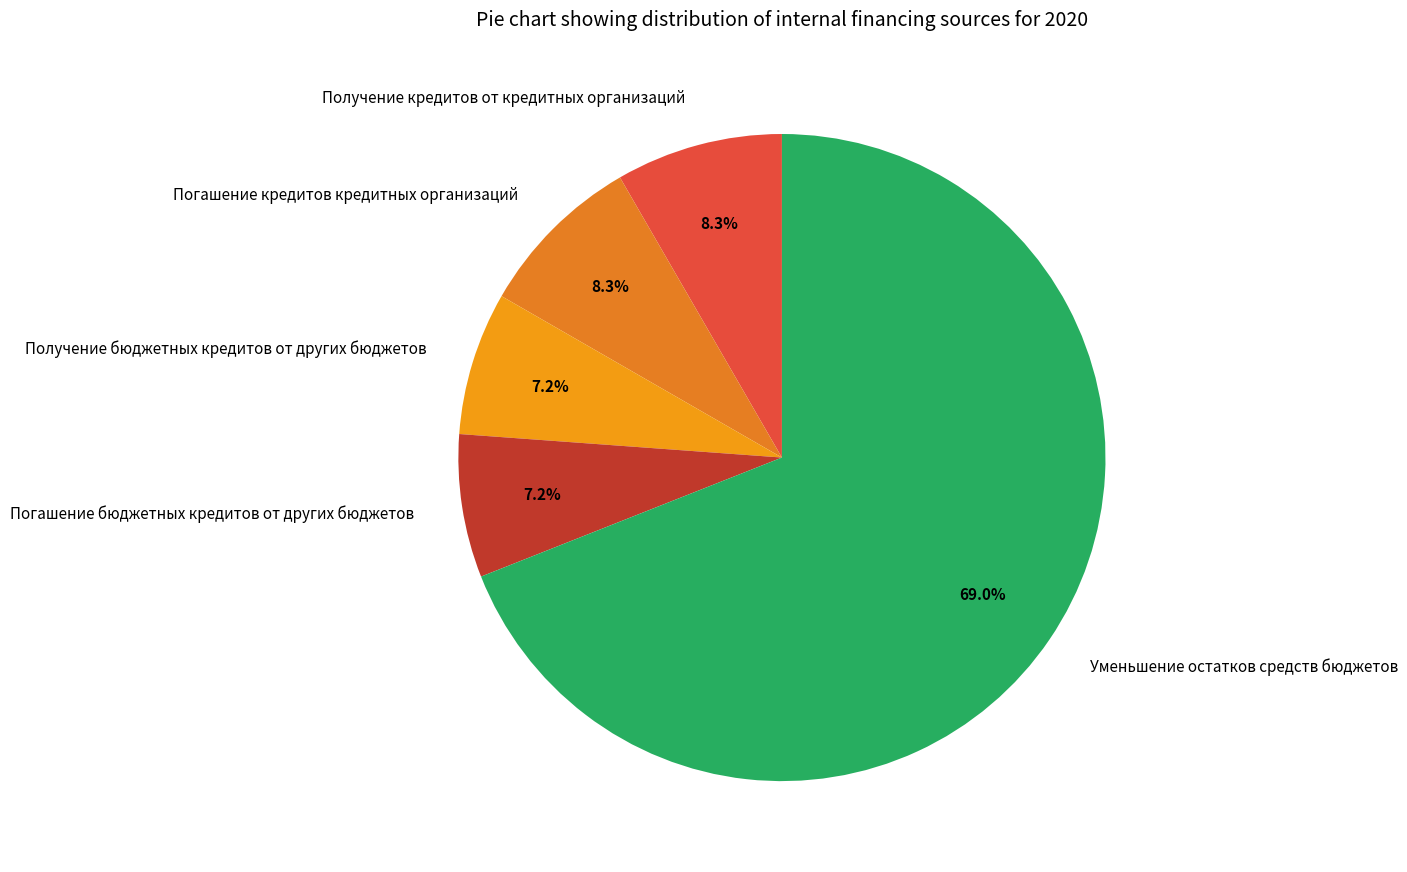

To the nearest percent, what percentage of the pie is Уменьшение остатков средств бюджетов?

69%